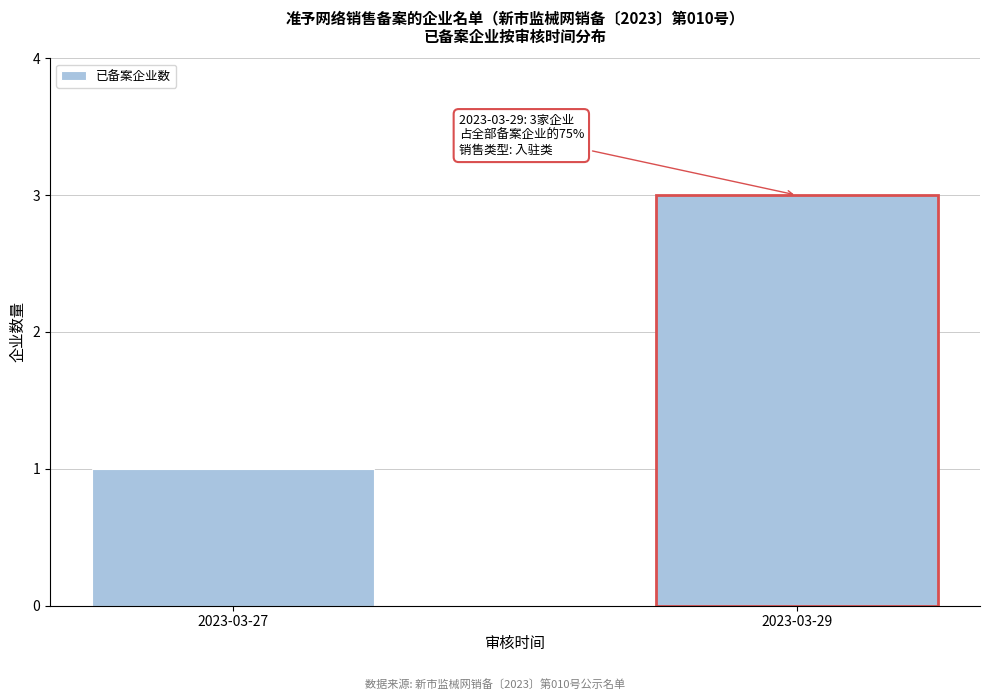

Reading right to left, list all the values displayed in this chart.

3	1